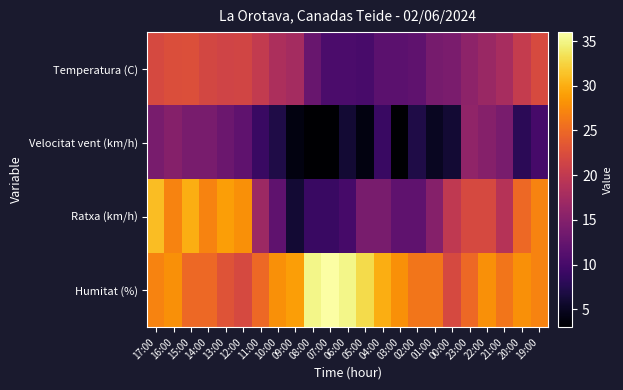

What is the greatest value displayed?

36.0